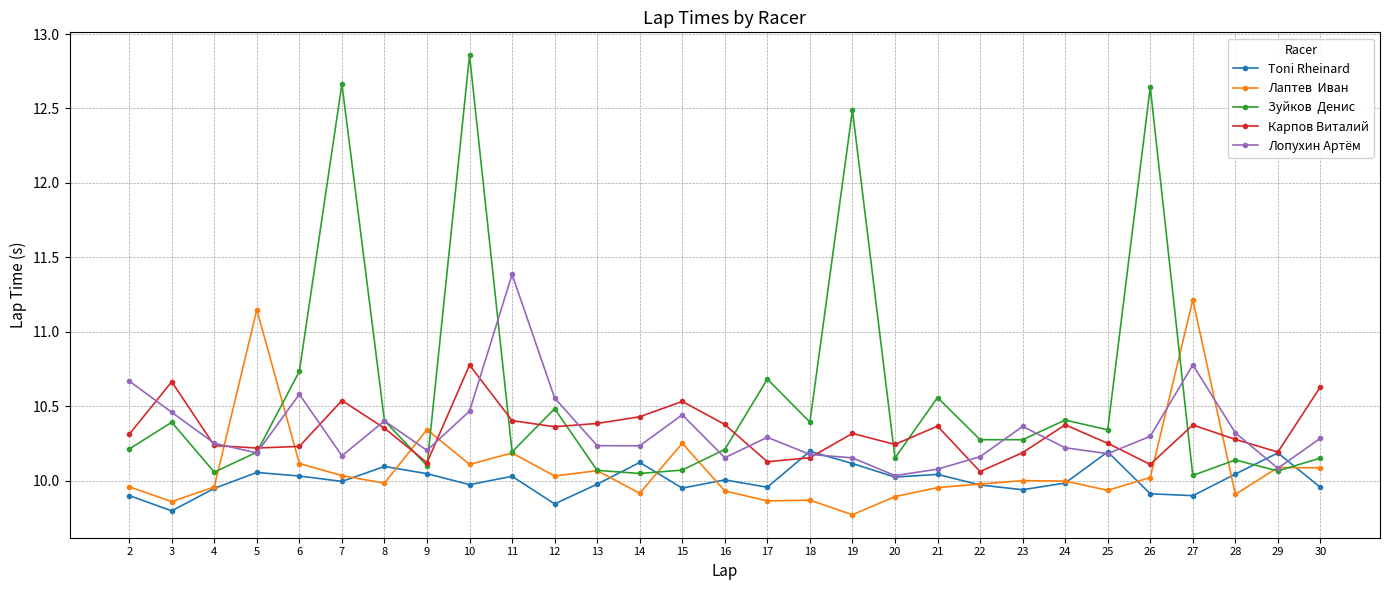

What is the difference between the highest and lowest values at 15?

0.6